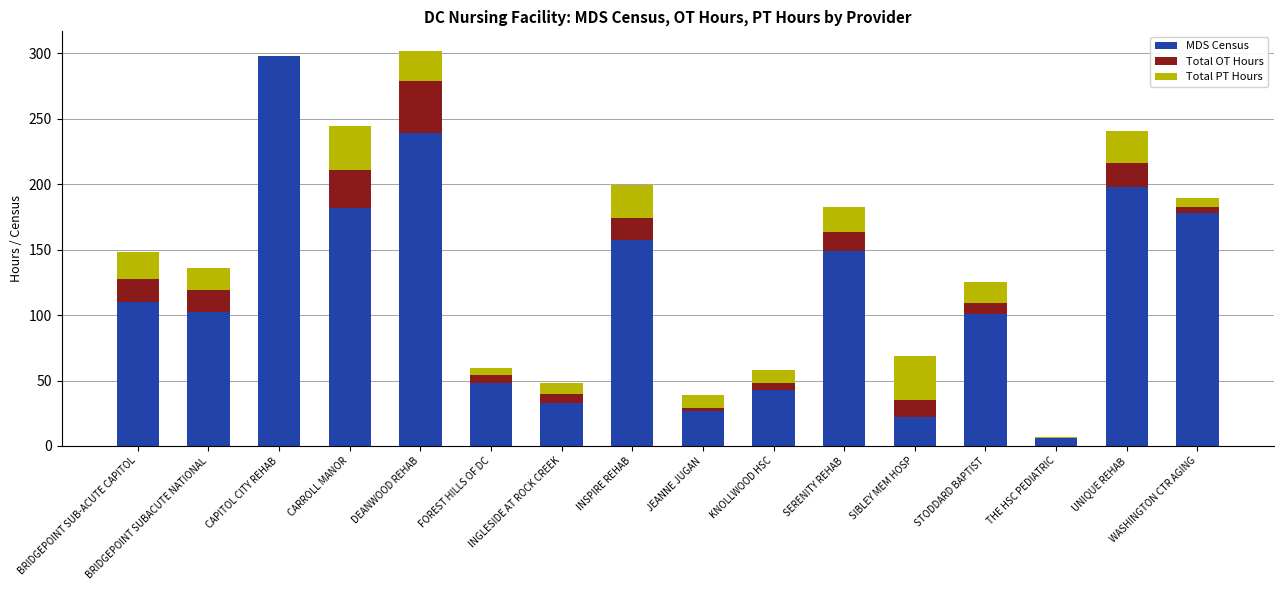

What is the sum of all MDS Census values?

1894.3